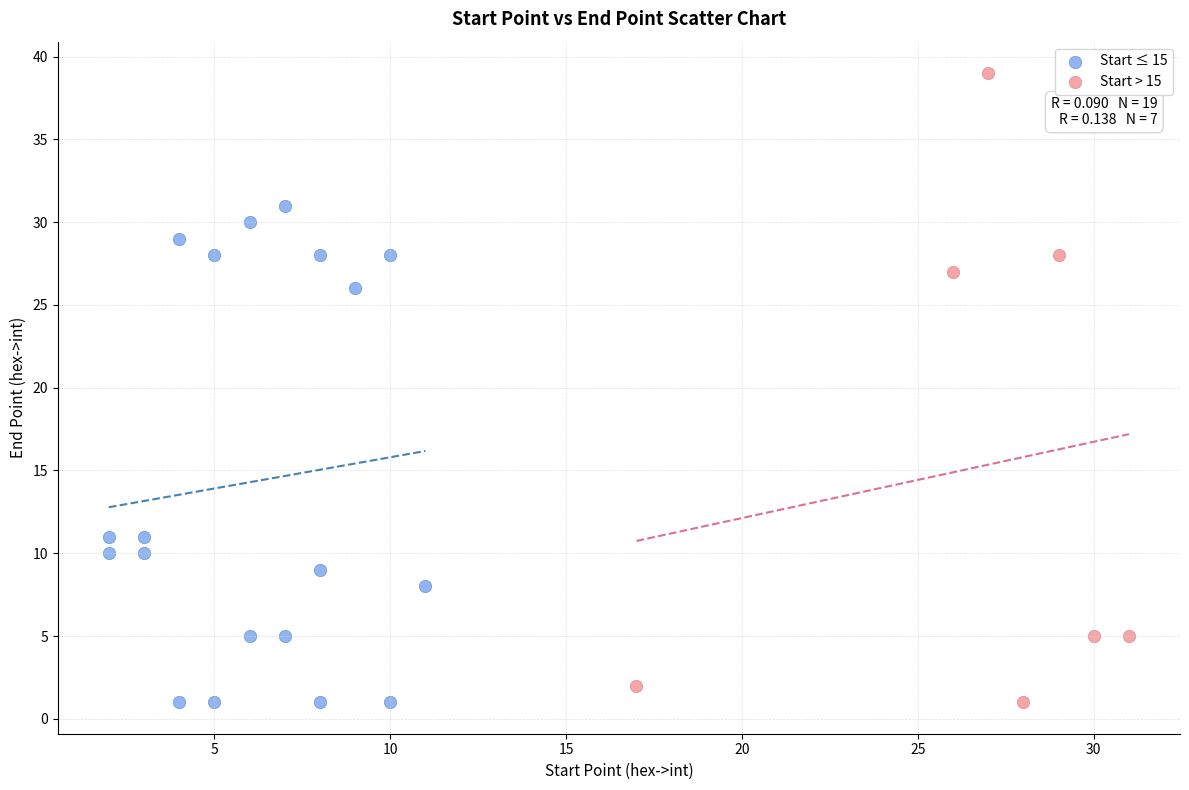

Which series contains the highest Y value?

Start > 15